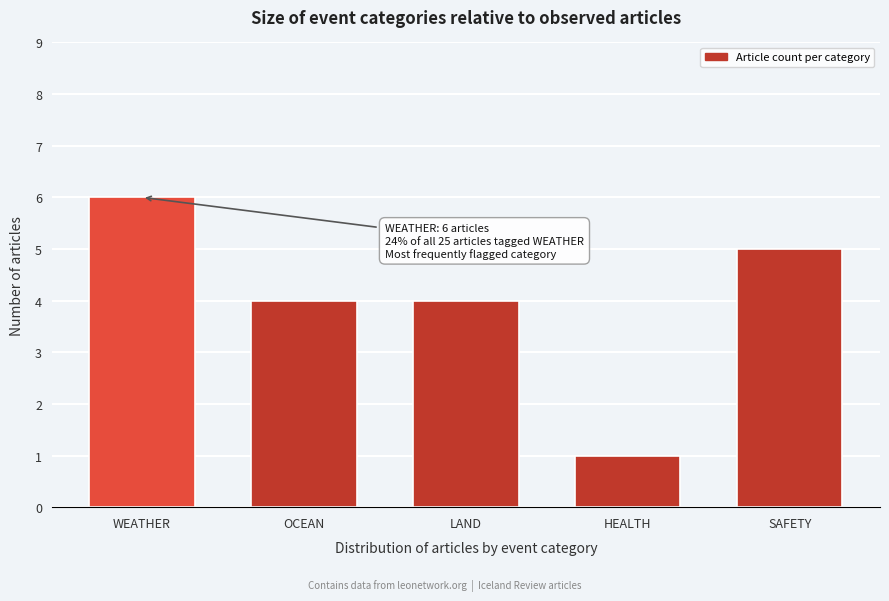

Reading left to right, what are all the values shown in this chart?

WEATHER=6	OCEAN=4	LAND=4	HEALTH=1	SAFETY=5